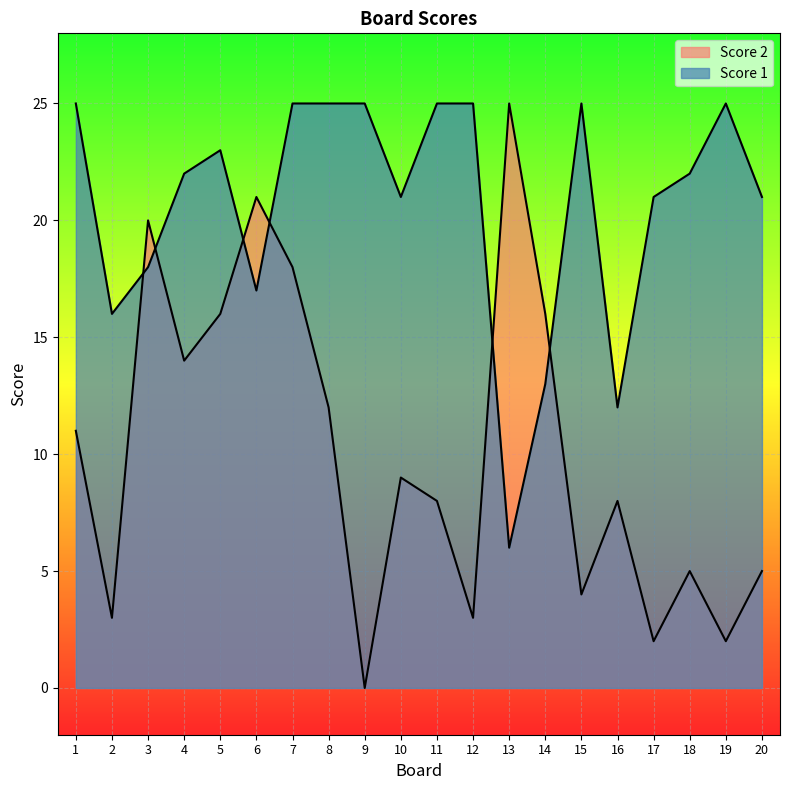

Reading left to right, transcribe all the data shown in this chart.

Score 2: 11	3	20	14	16	21	18	12	0	9	8	3	25	16	4	8	2	5	2	5
Score 1: 25	16	18	22	23	17	25	25	25	21	25	25	6	13	25	12	21	22	25	21